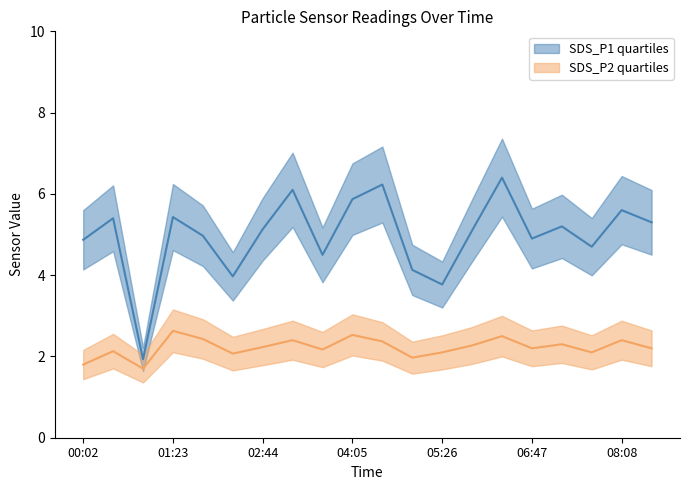

Which series has the largest range (max minus min)?

SDS_P1